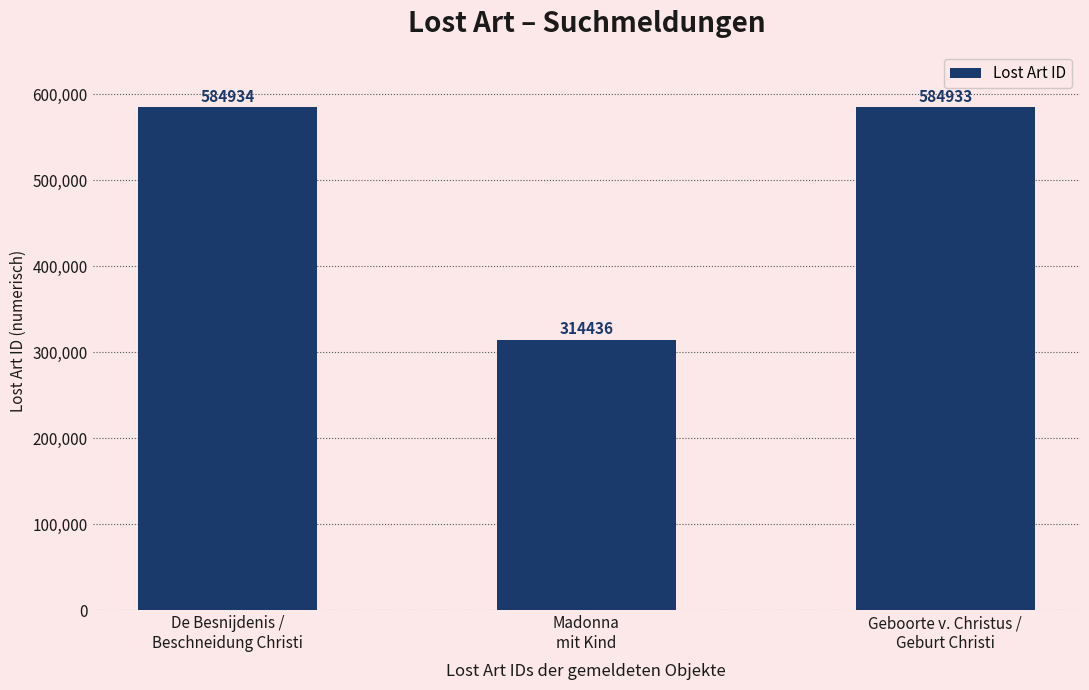

What is the ratio of the value at Madonna
mit Kind to the value at De Besnijdenis /
Beschneidung Christi?

0.5